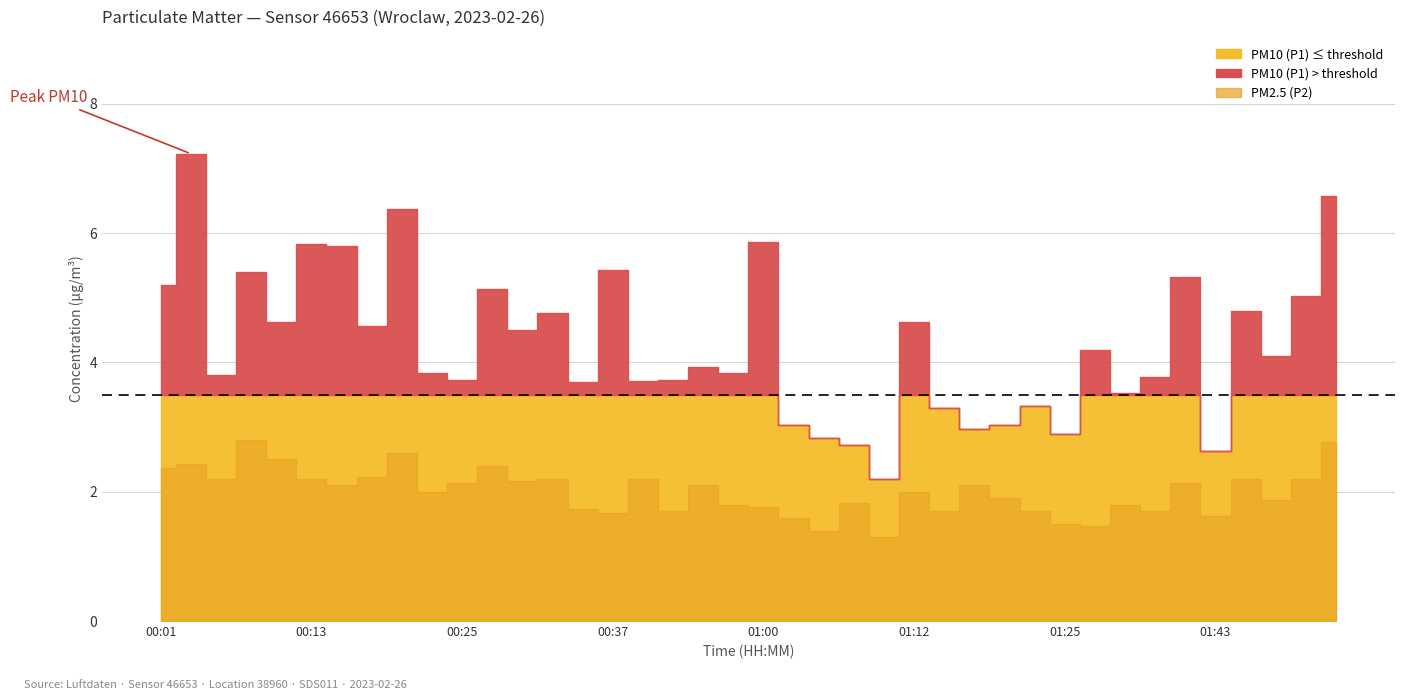

Between 00:27 and 01:43, which series saw the biggest shift?

PM10 (P1)